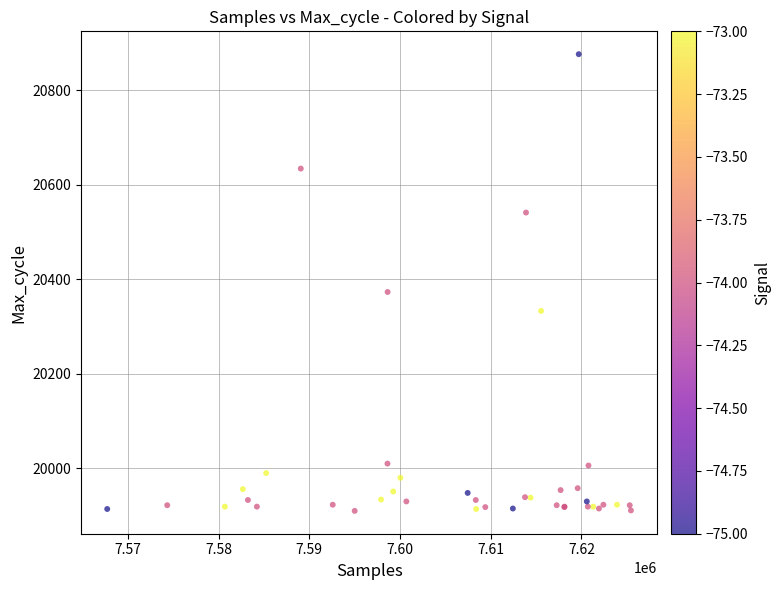

What Y value in the scatter plot is closest to 20393?

20373